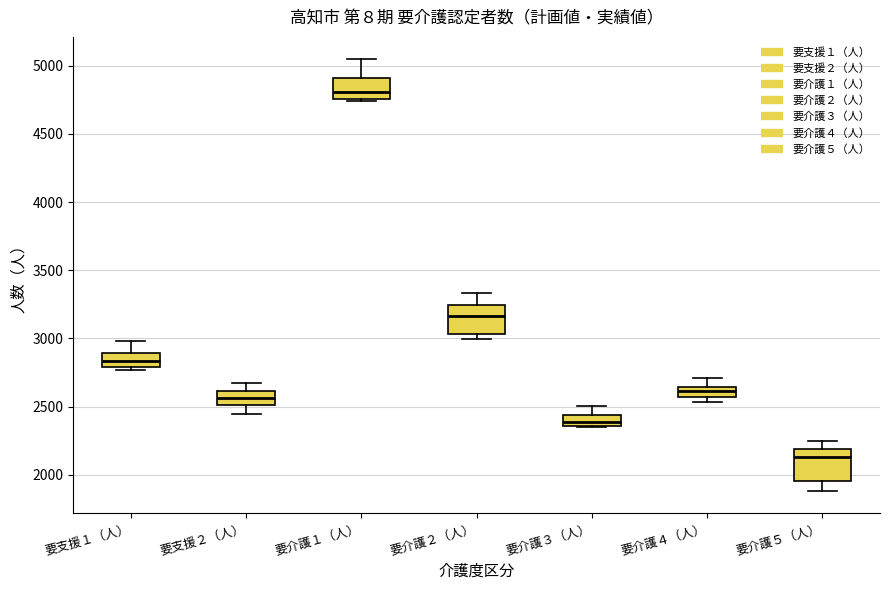

Where is the upper edge of the box for 要介護４（人） on the y-axis? The values are not printed on the chart, so give them approximately, as read against the axis.

2650